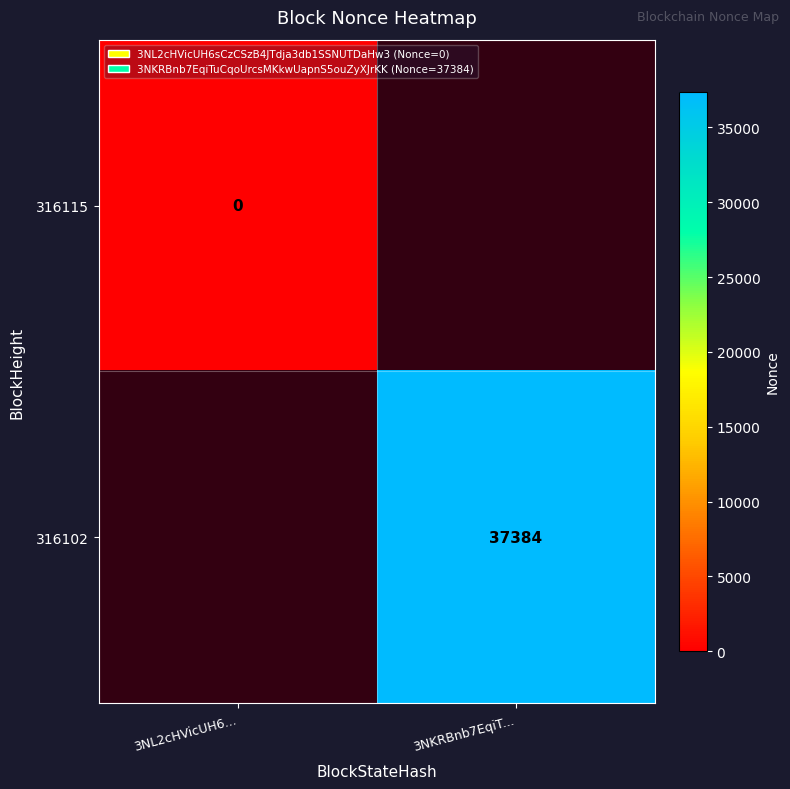

The value of 316102 at 3NKRBnb7EqiT... is 37384. True or false?

True